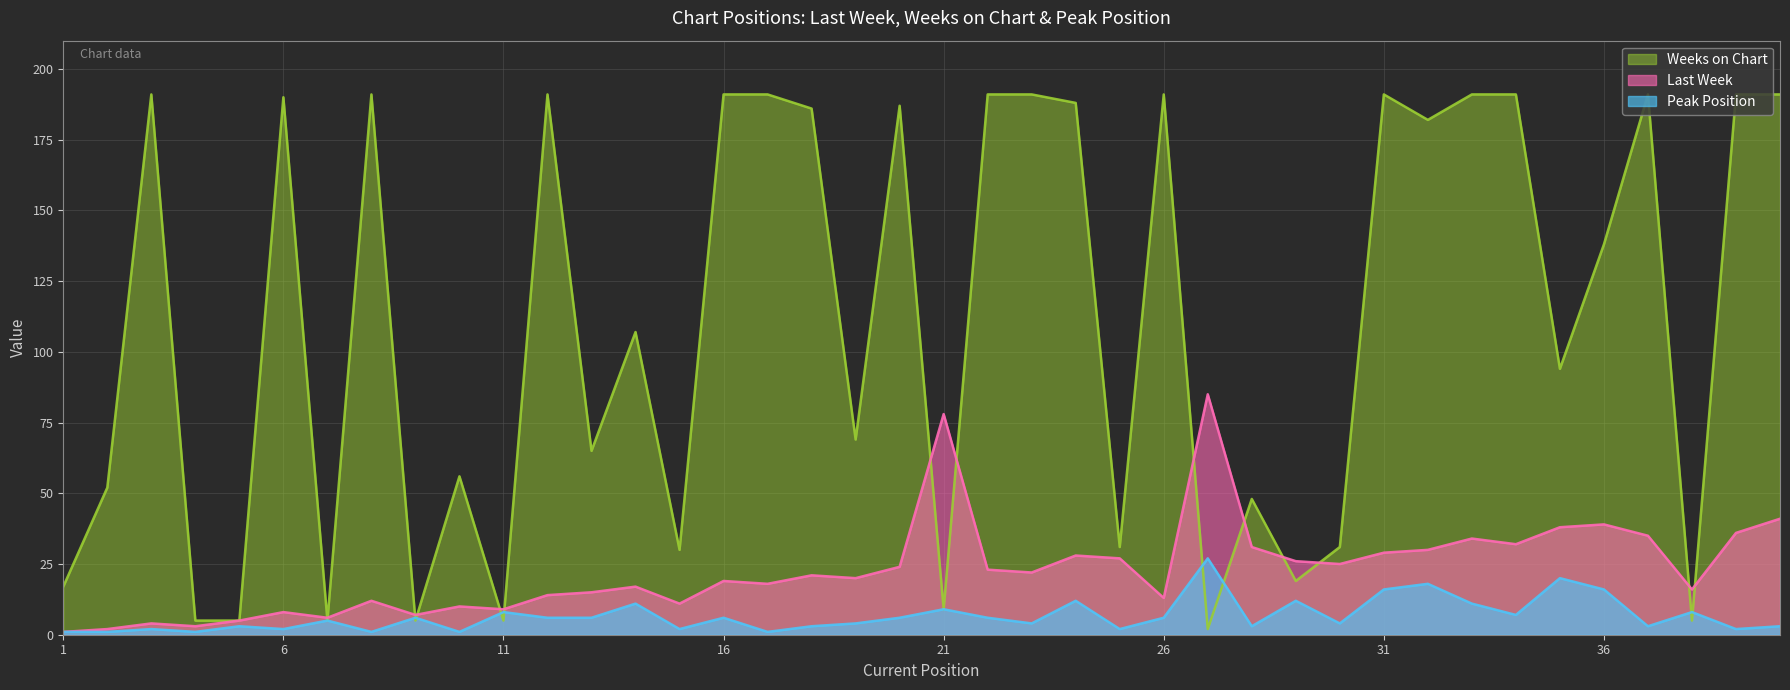

Reading left to right, extract all data points from this chart.

Last Week: 1=1	2=2	3=4	4=3	5=5	6=8	7=6	8=12	9=7	10=10	11=9	12=14	13=15	14=17	15=11	16=19	17=18	18=21	19=20	20=24	21=78	22=23	23=22	24=28	25=27	26=13	27=85	28=31	29=26	30=25	31=29	32=30	33=34	34=32	35=38	36=39	37=35	38=16	39=36	40=41
Weeks on Chart: 1=17	2=52	3=191	4=5	5=5	6=190	7=5	8=191	9=5	10=56	11=5	12=191	13=65	14=107	15=30	16=191	17=191	18=186	19=69	20=187	21=9	22=191	23=191	24=188	25=31	26=191	27=2	28=48	29=19	30=31	31=191	32=182	33=191	34=191	35=94	36=138	37=191	38=5	39=191	40=191
Peak Position: 1=1	2=1	3=2	4=1	5=3	6=2	7=5	8=1	9=6	10=1	11=8	12=6	13=6	14=11	15=2	16=6	17=1	18=3	19=4	20=6	21=9	22=6	23=4	24=12	25=2	26=6	27=27	28=3	29=12	30=4	31=16	32=18	33=11	34=7	35=20	36=16	37=3	38=8	39=2	40=3